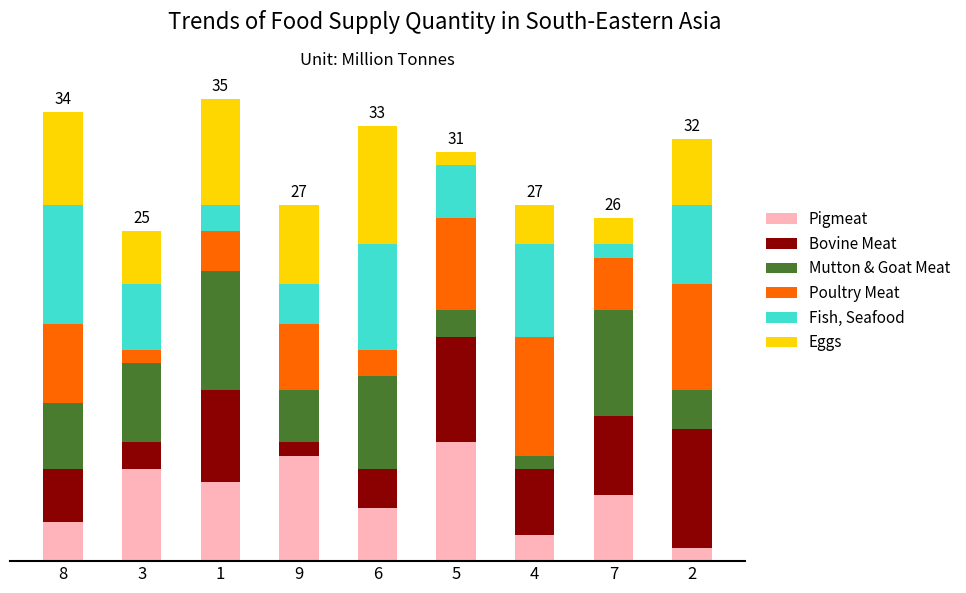

What is the total value across all series at 3?

25